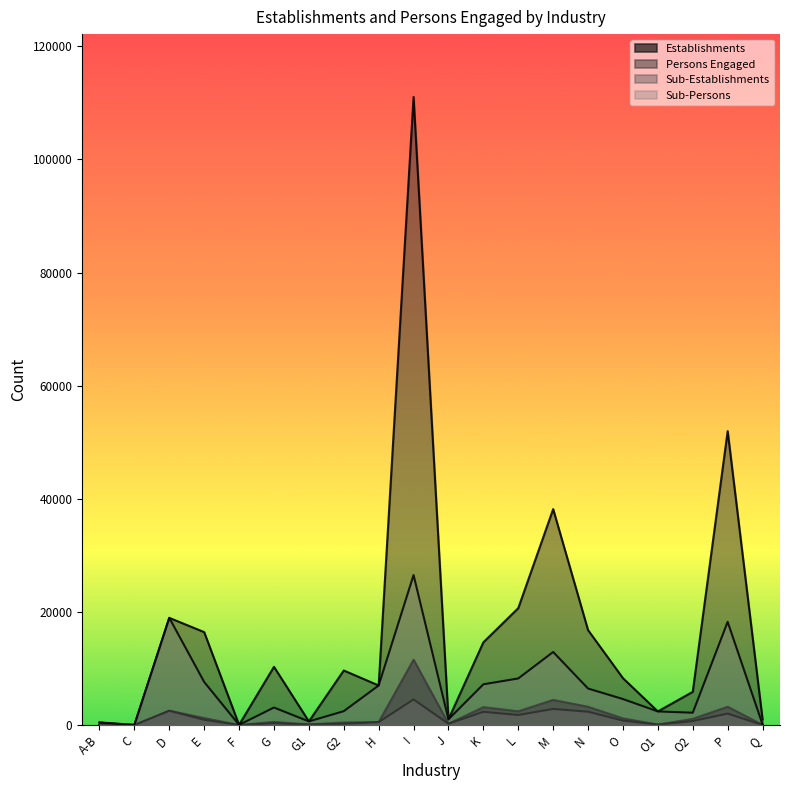

True or false: Establishments and Sub-Establishments cross at least once.

False